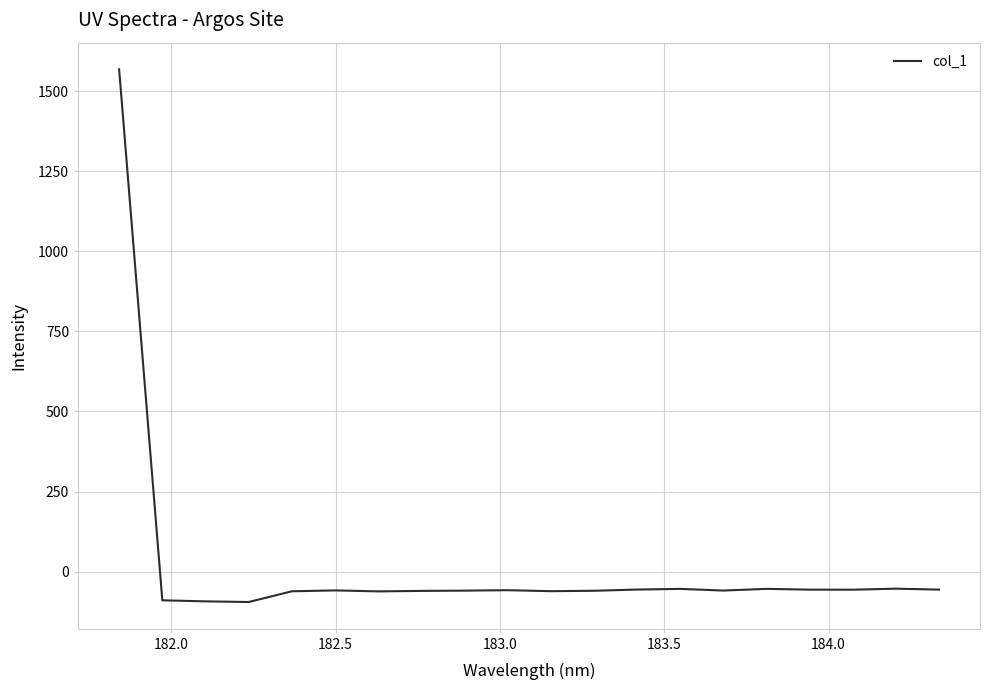

What is the maximum value shown in the chart?

1568.3